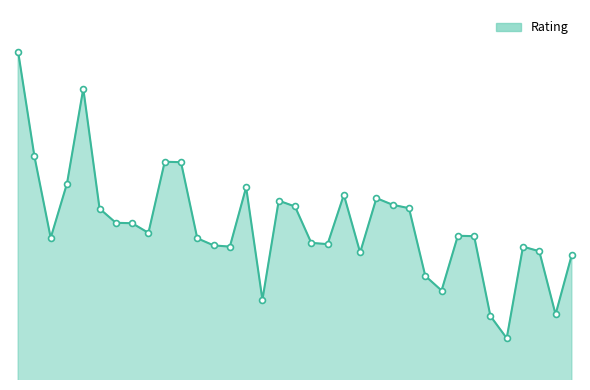

Is this an area chart (filled region under the line)?

Yes